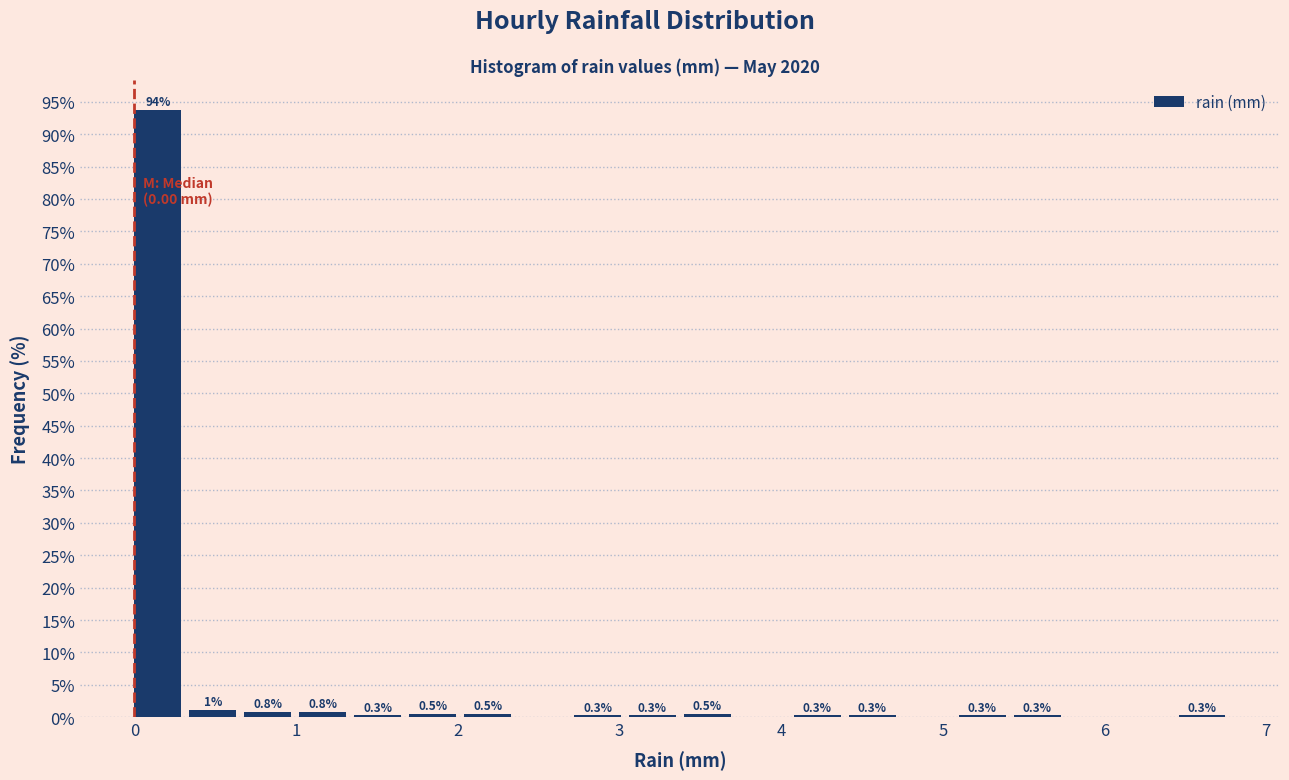

Around what value on the x-axis is the tallest bar? Give the approximate position of its centre, as read against the axis.

0.1